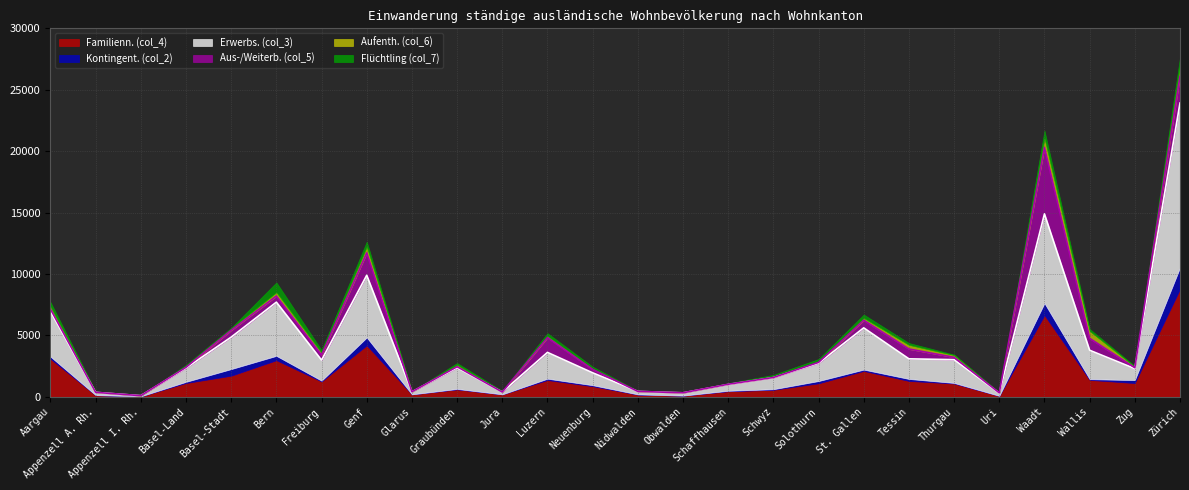

What is the total value across all series at Thurgau?

3434